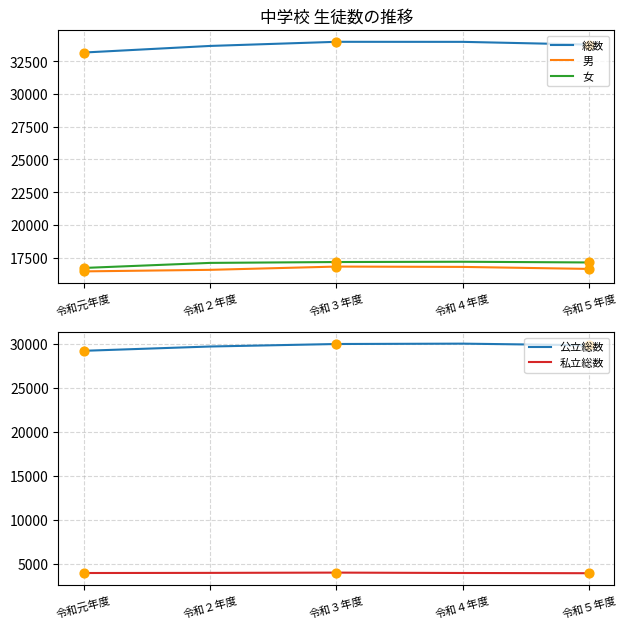

At how many categories does at least one series exceed 32879?

5